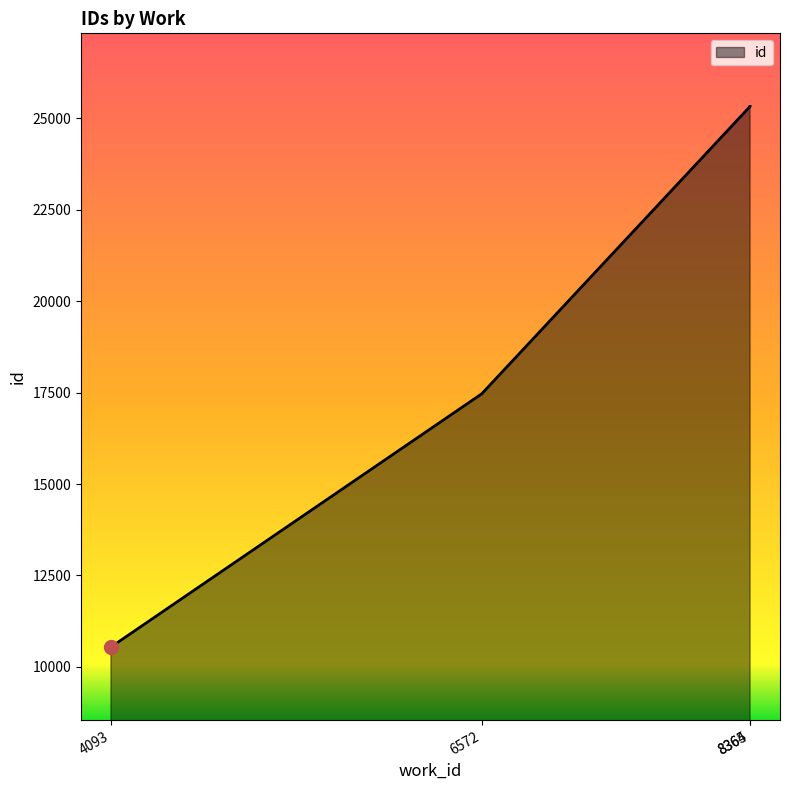

Which has a higher value, 8364 or 8365?

8365